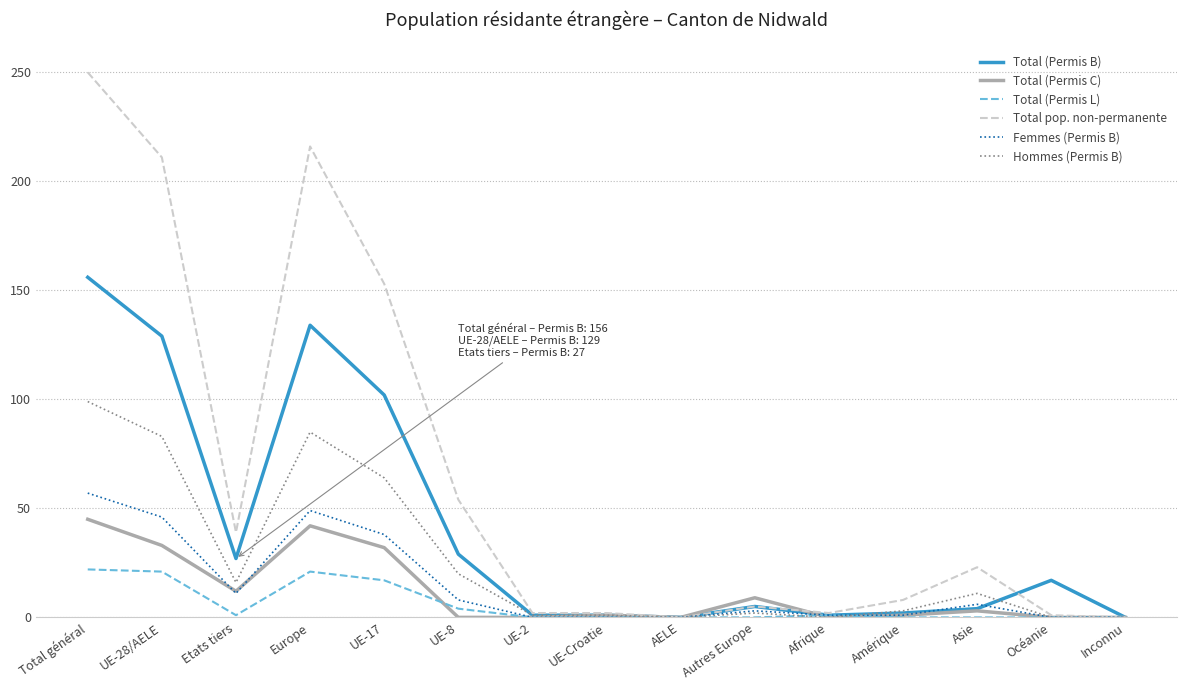

Between UE-28/AELE and Autres Europe, which series saw the biggest shift?

Total pop. non-permanente